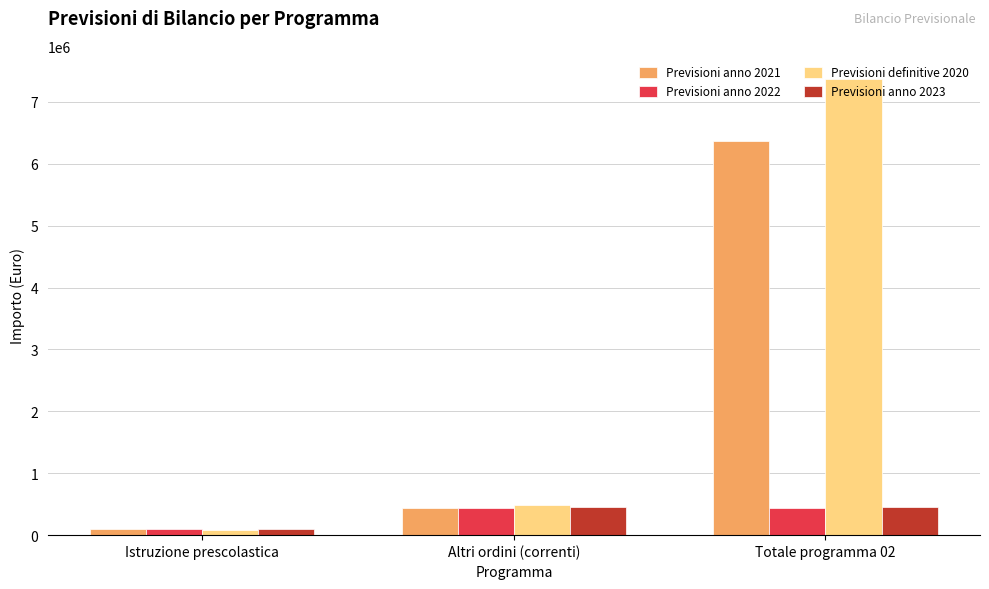

What is the approximate value of Previsioni anno 2022 at Istruzione prescolastica?

92750.0